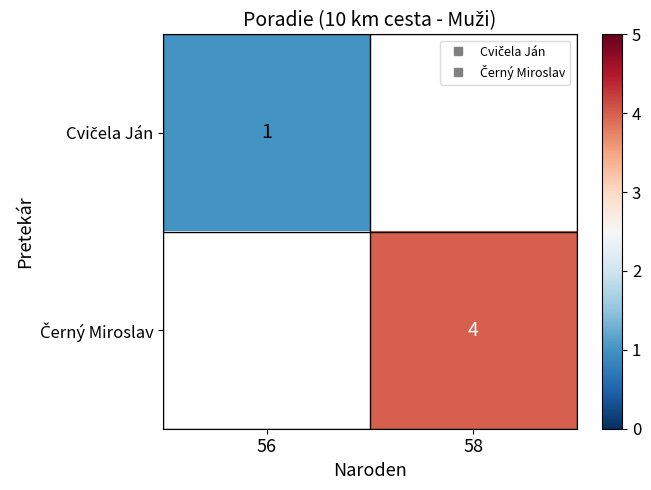

How many distinct data groups are displayed?

2